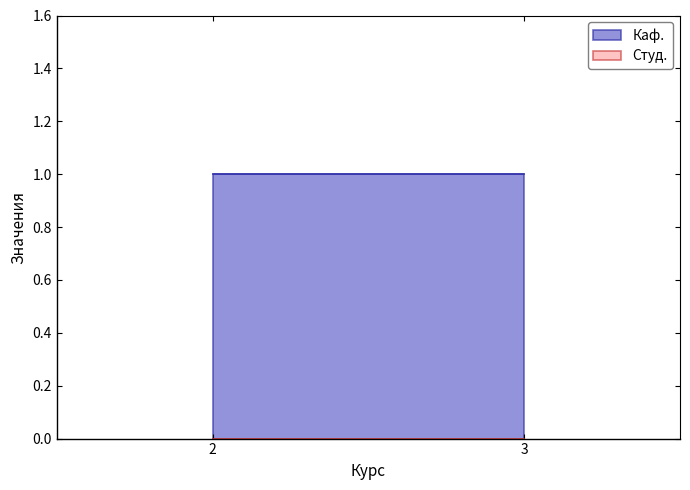

The value of Студ. at 2 is 0. True or false?

True